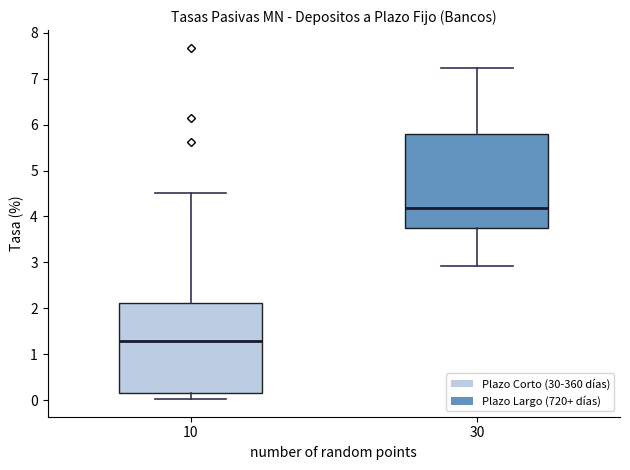

Reading left to right, transcribe this box plot: for each box, give where its median line is, the range the box spans, and where its two whiskers end, as read against the y-axis. The values are not printed on the chart, so give them approximately, as read against the axis.

10: median 1.3, box 0.2 to 2.1, whiskers 0.0 to 4.5
30: median 4.2, box 3.7 to 5.8, whiskers 2.9 to 7.2